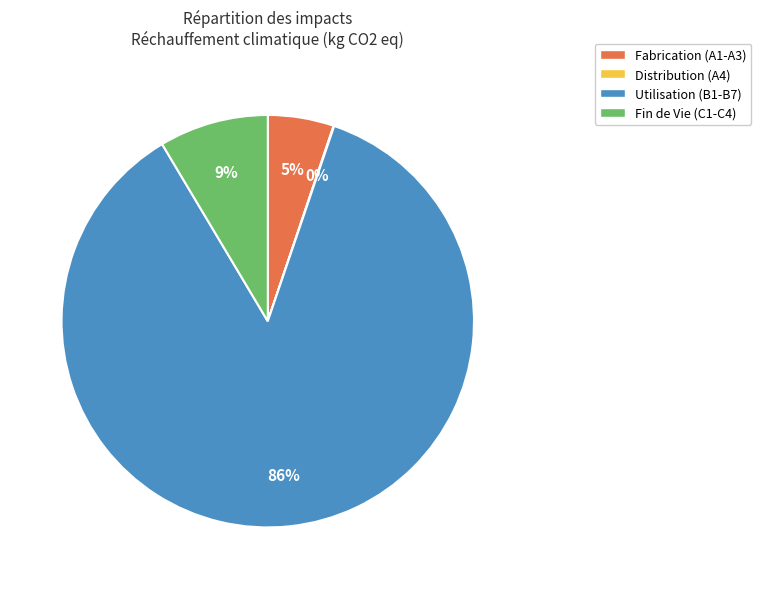

Is there a majority slice in this chart?

Yes